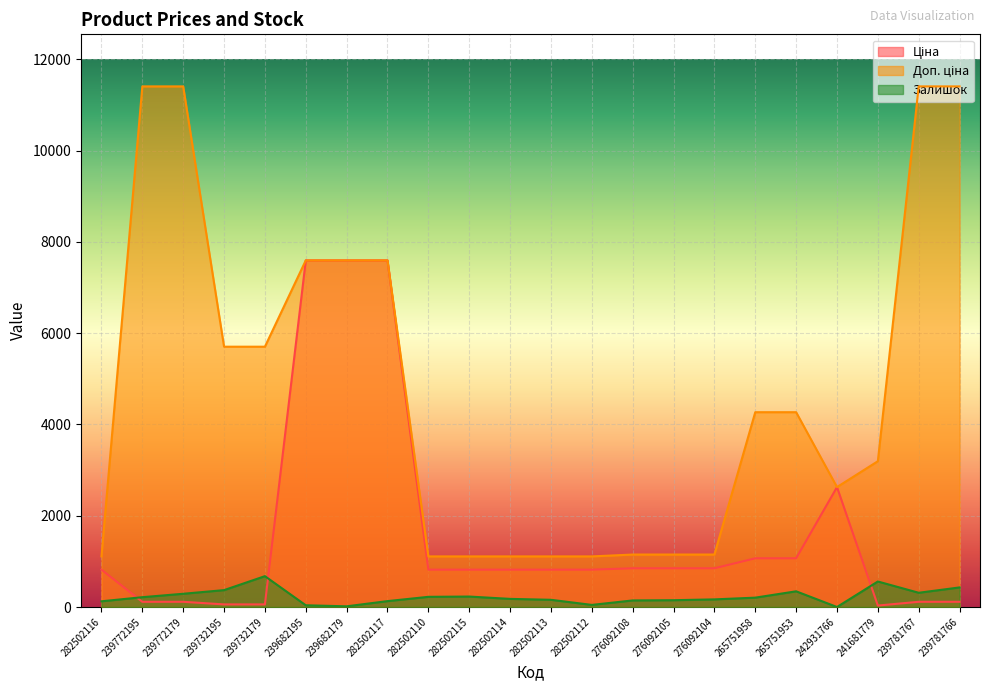

Which series has the largest total across all categories?

Доп. ціна